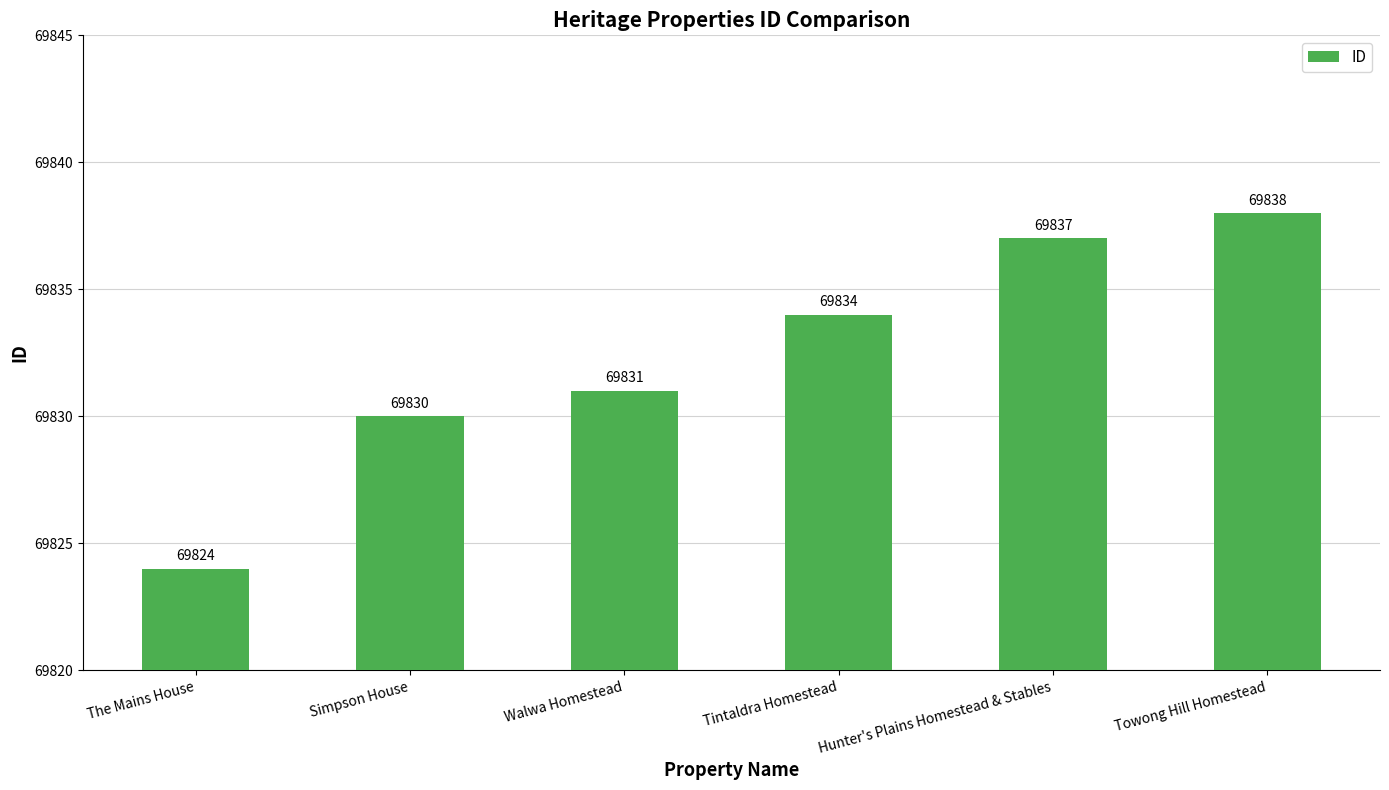

Rank the categories by value from highest to lowest.

Towong Hill Homestead, Hunter's Plains Homestead & Stables, Tintaldra Homestead, Walwa Homestead, Simpson House, The Mains House